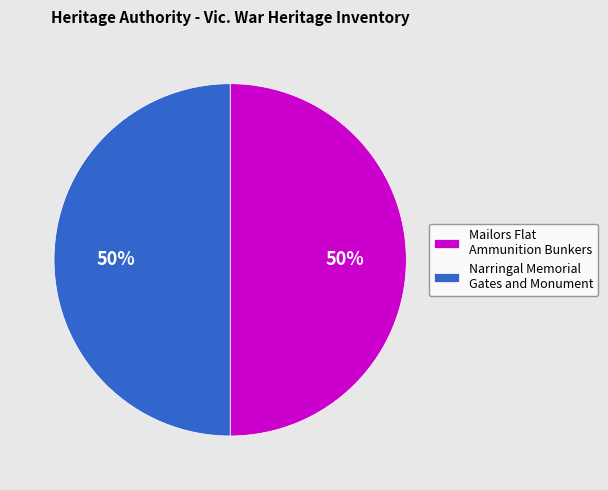

To the nearest percent, what is the average slice percentage?

50%